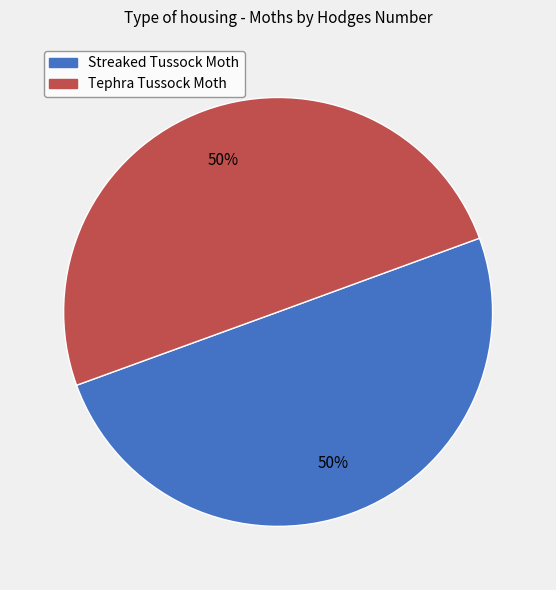

How many slices are in this pie chart?

2